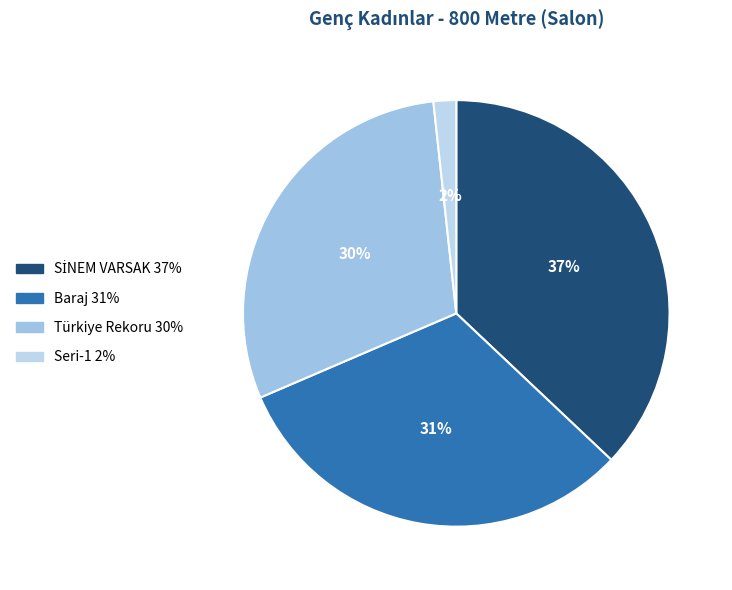

Is Türkiye Rekoru the majority of the pie?

No